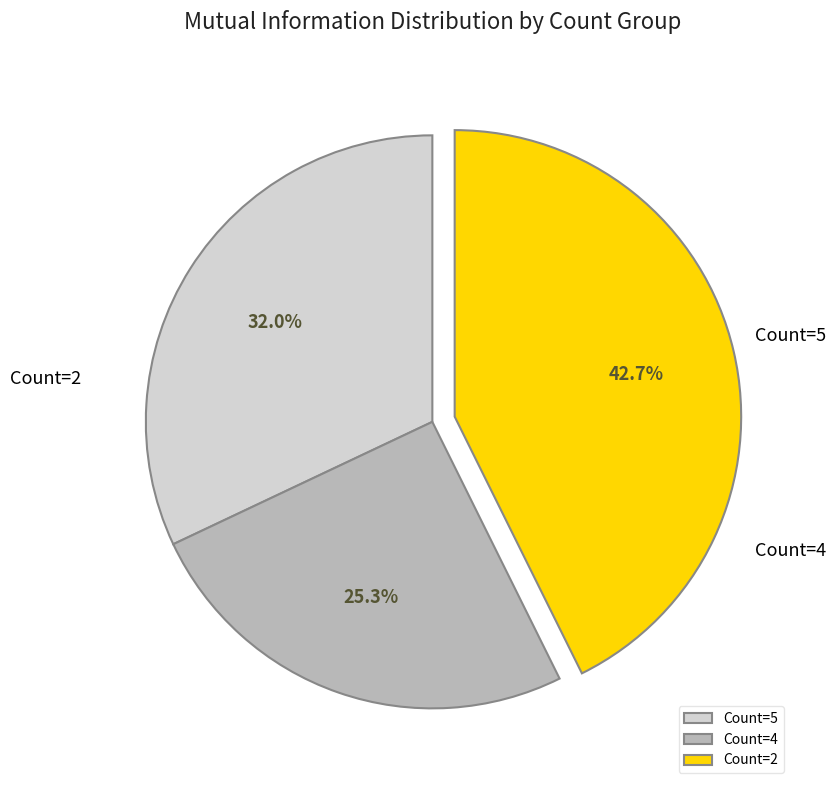

Does Count=5 account for over 50% of the chart?

No